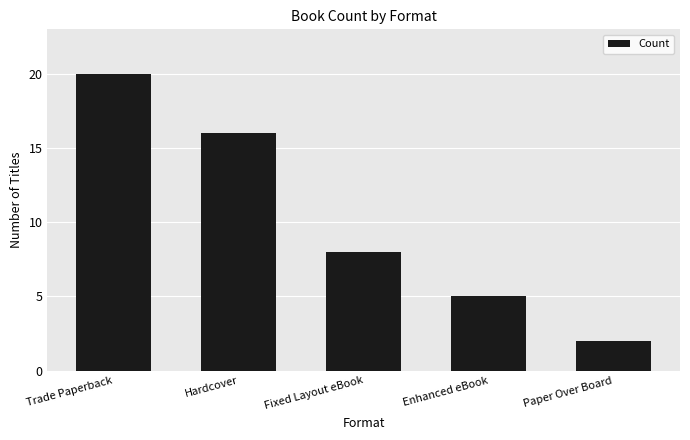

What position from the left is Trade Paperback?

1